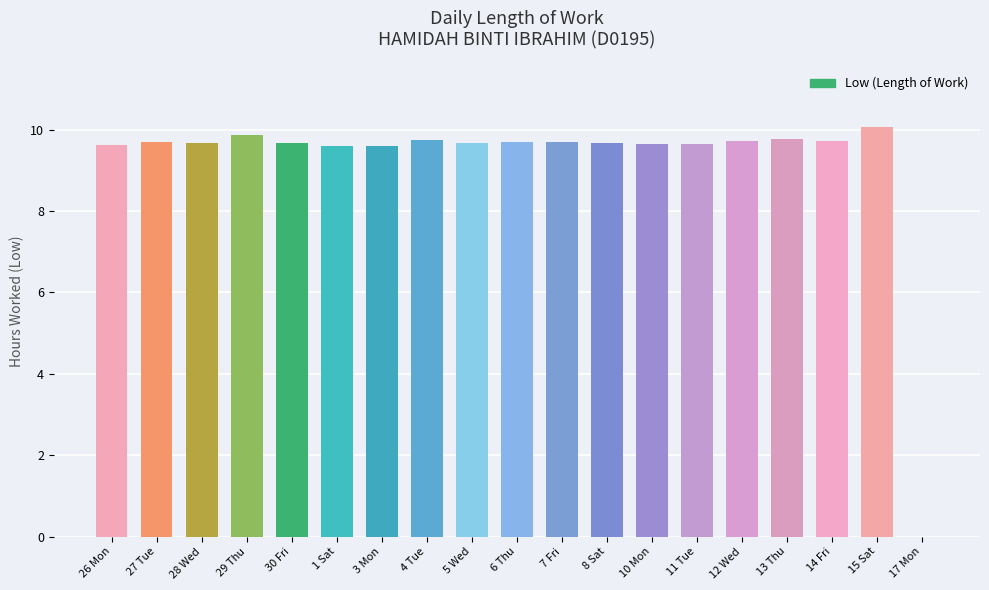

Are the bars horizontal?

No